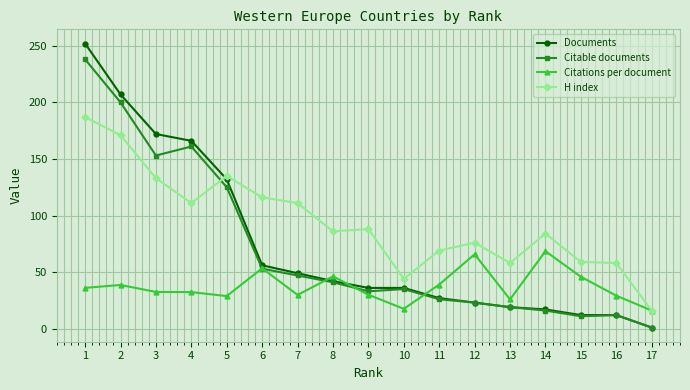

Which series has the widest spread of values?

Documents